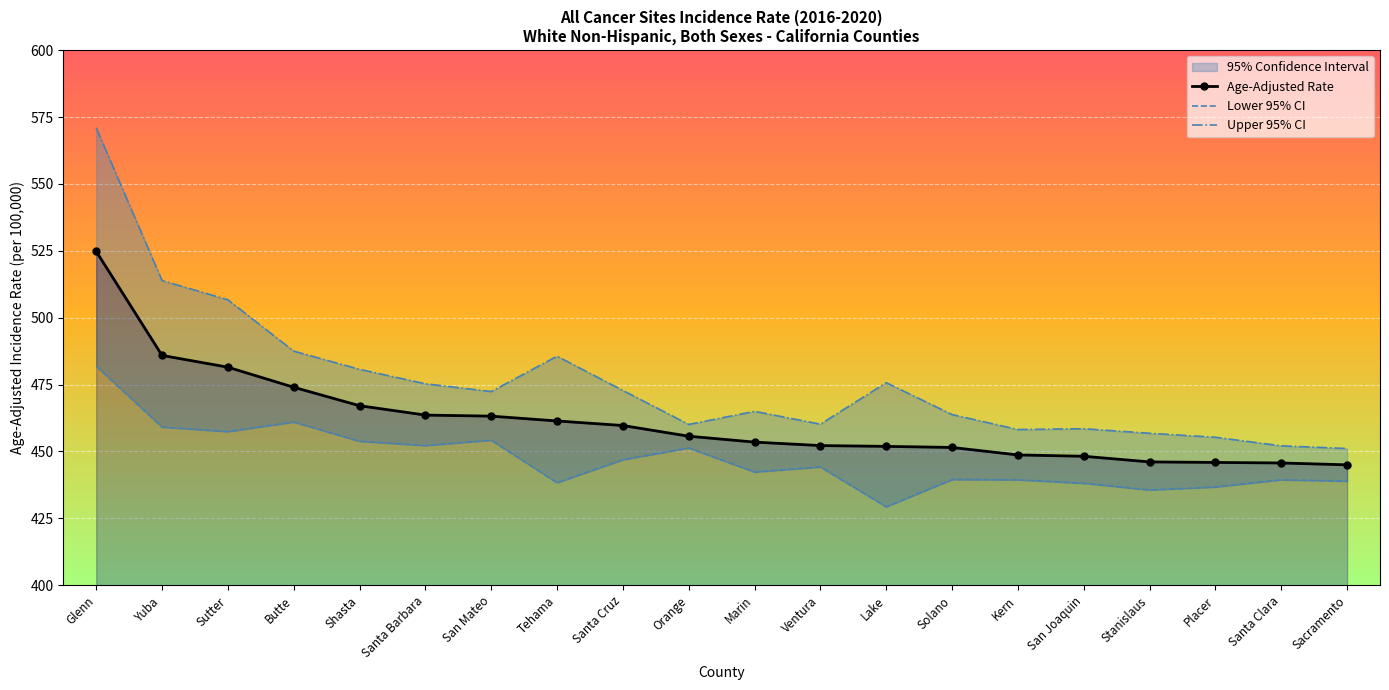

Reading left to right, list all the values displayed in this chart.

Age-Adjusted Rate: Glenn=524.8	Yuba=485.9	Sutter=481.5	Butte=474.0	Shasta=467.1	Santa Barbara=463.6	San Mateo=463.2	Tehama=461.4	Santa Cruz=459.7	Orange=455.7	Marin=453.5	Ventura=452.2	Lake=451.9	Solano=451.5	Kern=448.7	San Joaquin=448.2	Stanislaus=446.1	Placer=445.9	Santa Clara=445.7	Sacramento=445.0
Lower 95% CI: Glenn=481.9	Yuba=459.1	Sutter=457.4	Butte=461.0	Shasta=453.8	Santa Barbara=452.2	San Mateo=454.2	Tehama=438.3	Santa Cruz=446.9	Orange=451.3	Marin=442.3	Ventura=444.2	Lake=429.3	Solano=439.5	Kern=439.4	San Joaquin=438.1	Stanislaus=435.6	Placer=436.7	Santa Clara=439.4	Sacramento=438.9
Upper 95% CI: Glenn=571.0	Yuba=513.9	Sutter=506.7	Butte=487.5	Shasta=480.7	Santa Barbara=475.3	San Mateo=472.4	Tehama=485.6	Santa Cruz=472.8	Orange=460.1	Marin=465.0	Ventura=460.2	Lake=475.7	Solano=463.8	Kern=458.2	San Joaquin=458.5	Stanislaus=456.8	Placer=455.3	Santa Clara=452.1	Sacramento=451.1